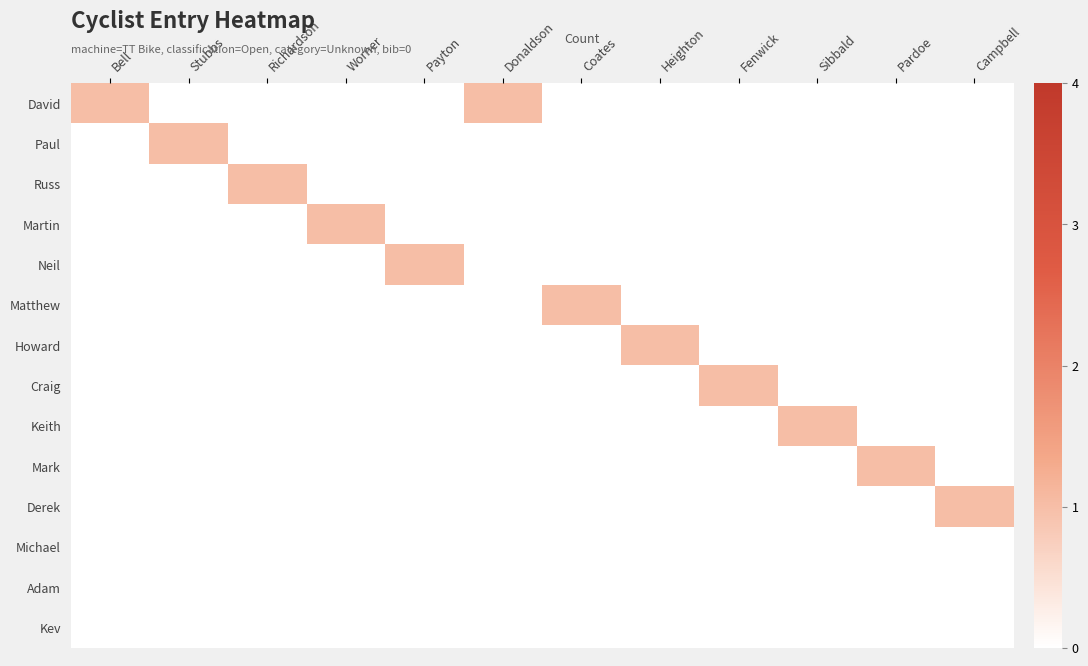

Which category has the highest value across all series?

Bell